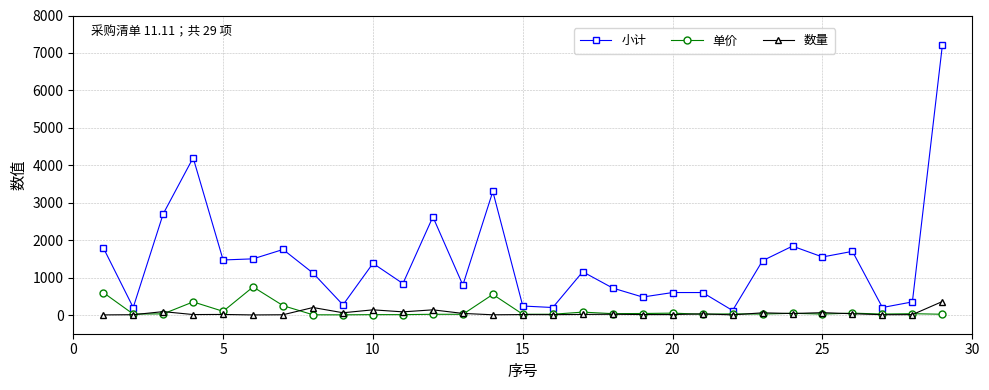

True or false: 数量 has more than 0 points higher than both neighbors.

True